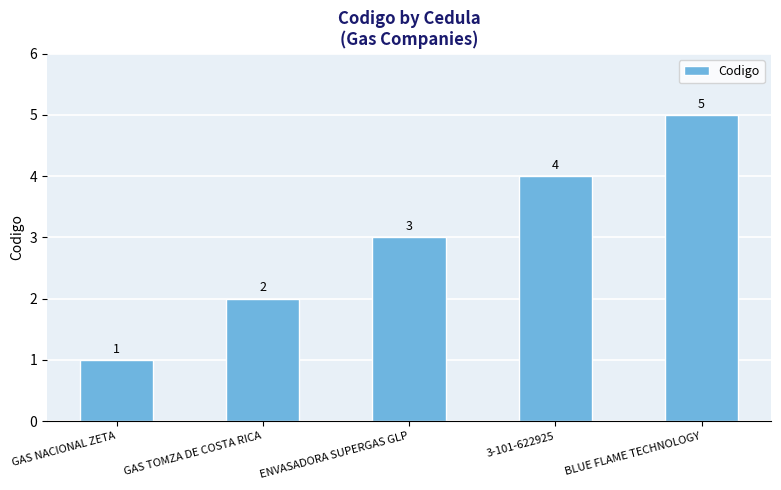

How many distinct data groups are displayed?

1